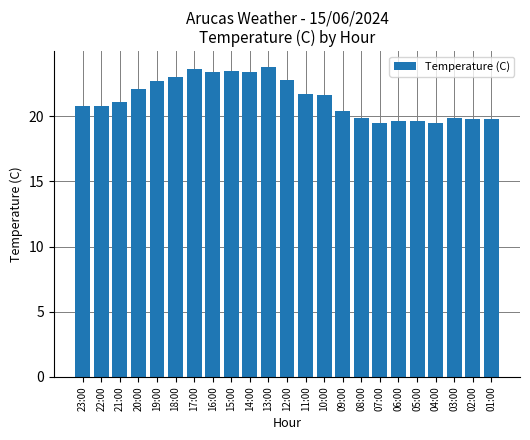

How many categories are shown in the chart?

23